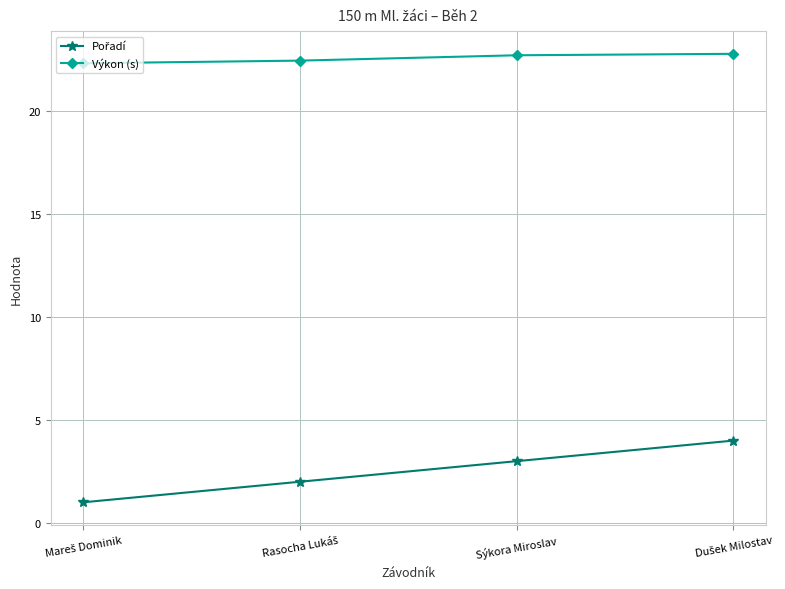

True or false: Výkon (s) has more than 1 points higher than both neighbors.

False